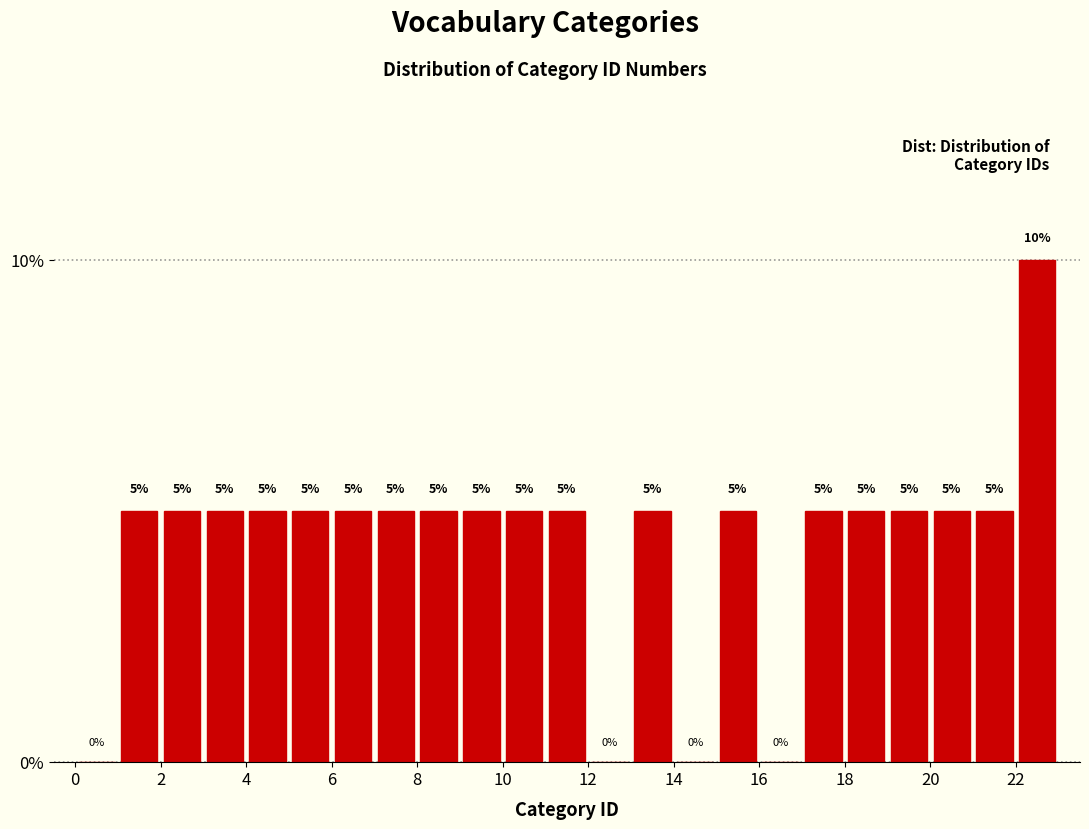

Reading left to right, transcribe this chart: for each bar, give the range it covers on the x-axis and its height.

0 to 1: 0
1 to 2: 5
2 to 3: 5
3 to 4: 5
4 to 5: 5
5 to 6: 5
6 to 7: 5
7 to 8: 5
8 to 9: 5
9 to 10: 5
10 to 11: 5
11 to 12: 5
12 to 13: 0
13 to 14: 5
14 to 15: 0
15 to 16: 5
16 to 17: 0
17 to 18: 5
18 to 19: 5
19 to 20: 5
20 to 21: 5
21 to 22: 5
22 to 23: 10